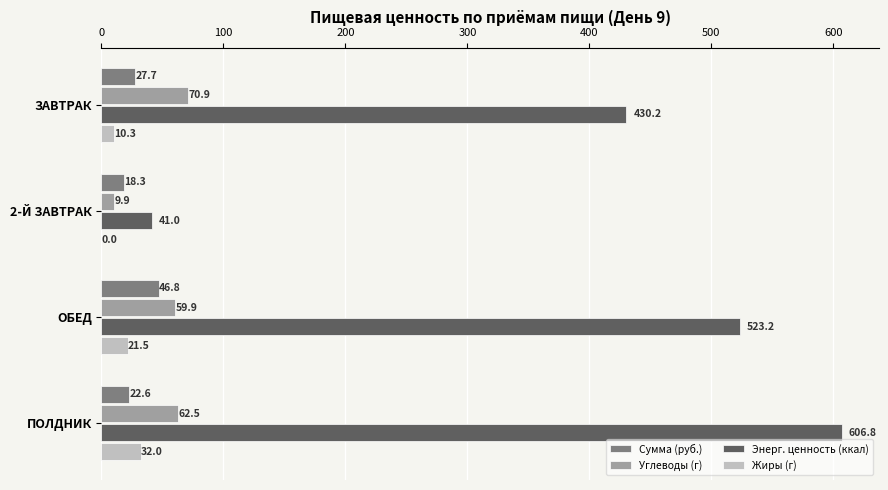

Which series has the largest total across all categories?

Энерг. ценность (ккал)